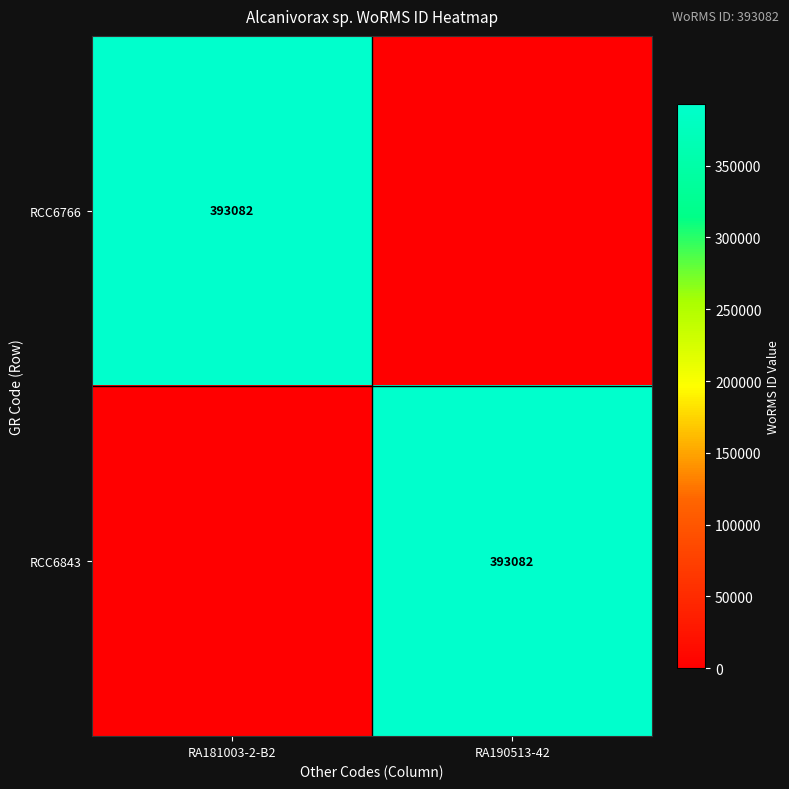

What is the total value across all series at RA181003-2-B2?

393082